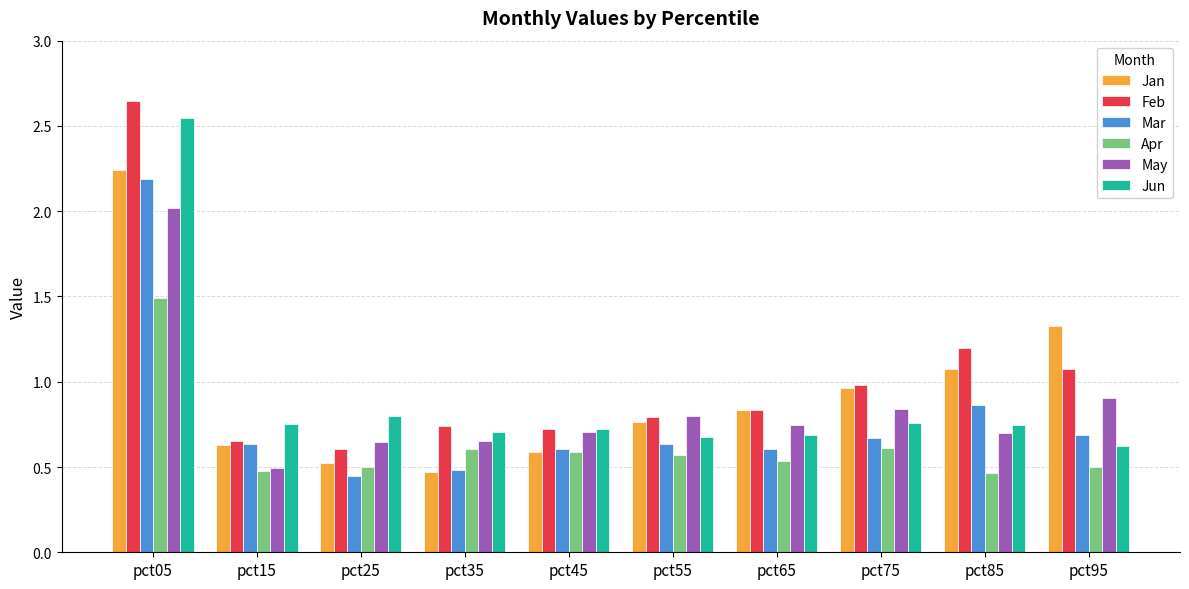

At how many categories does at least one series exceed 2?

1